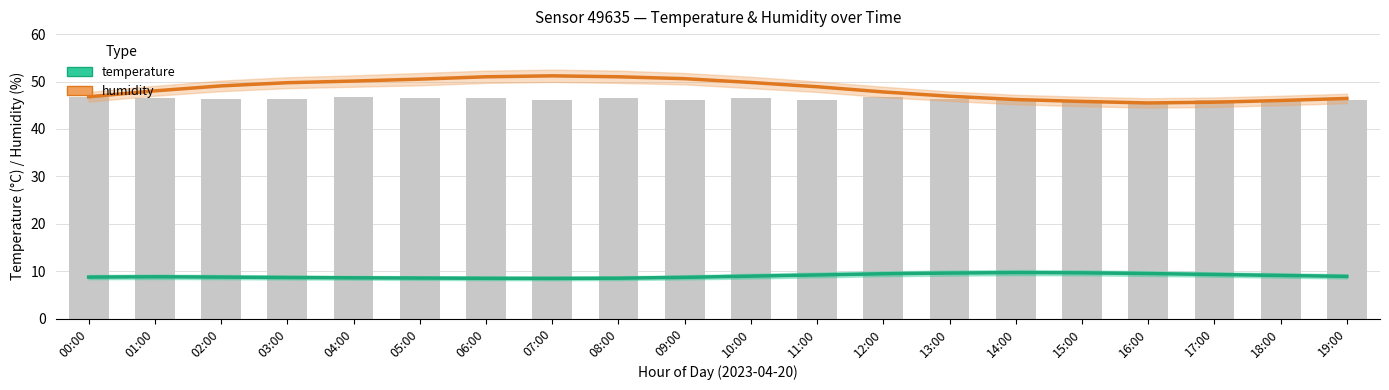

Between 08:00 and 14:00, which is larger?

14:00